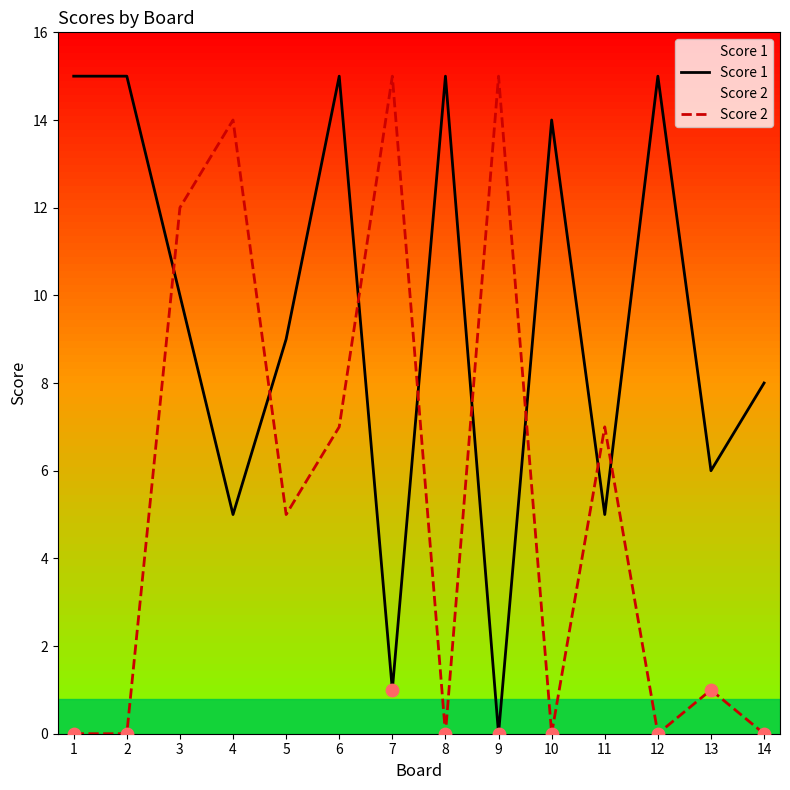

Is the value of Score 1 at 1 greater than the value of Score 2 at 9?

No